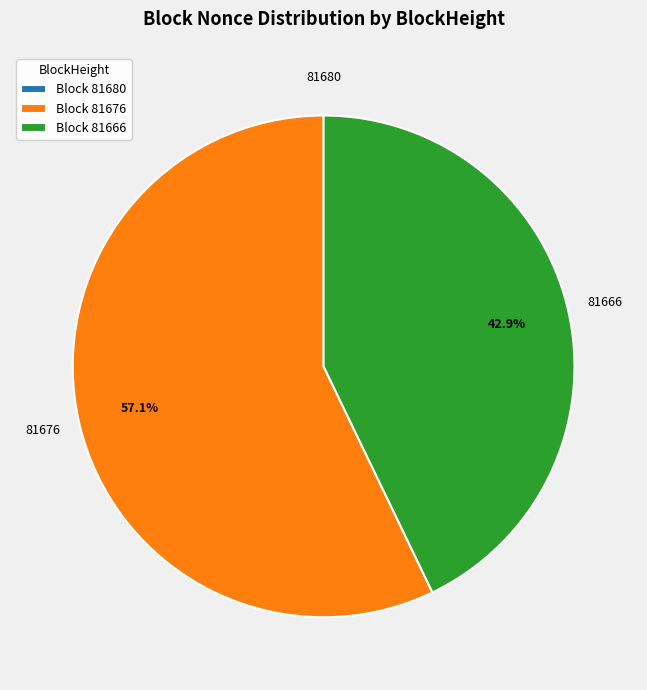

What percentage is NOT represented by Block 81666?

57.1%